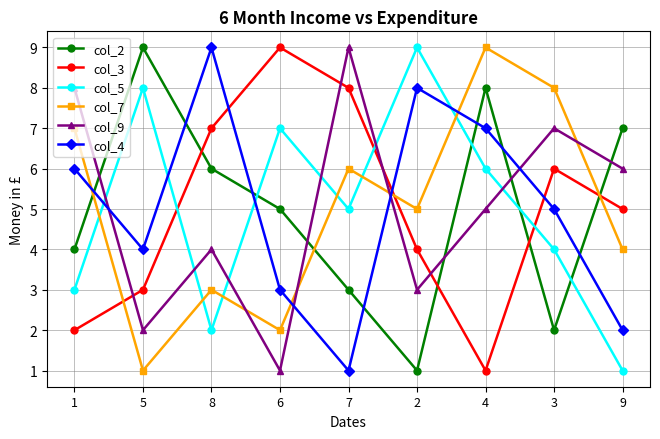

Reading right to left, extract all data points from this chart.

col_2: 9=7	3=2	4=8	2=1	7=3	6=5	8=6	5=9	1=4
col_3: 9=5	3=6	4=1	2=4	7=8	6=9	8=7	5=3	1=2
col_5: 9=1	3=4	4=6	2=9	7=5	6=7	8=2	5=8	1=3
col_7: 9=4	3=8	4=9	2=5	7=6	6=2	8=3	5=1	1=7
col_9: 9=6	3=7	4=5	2=3	7=9	6=1	8=4	5=2	1=8
col_4: 9=2	3=5	4=7	2=8	7=1	6=3	8=9	5=4	1=6